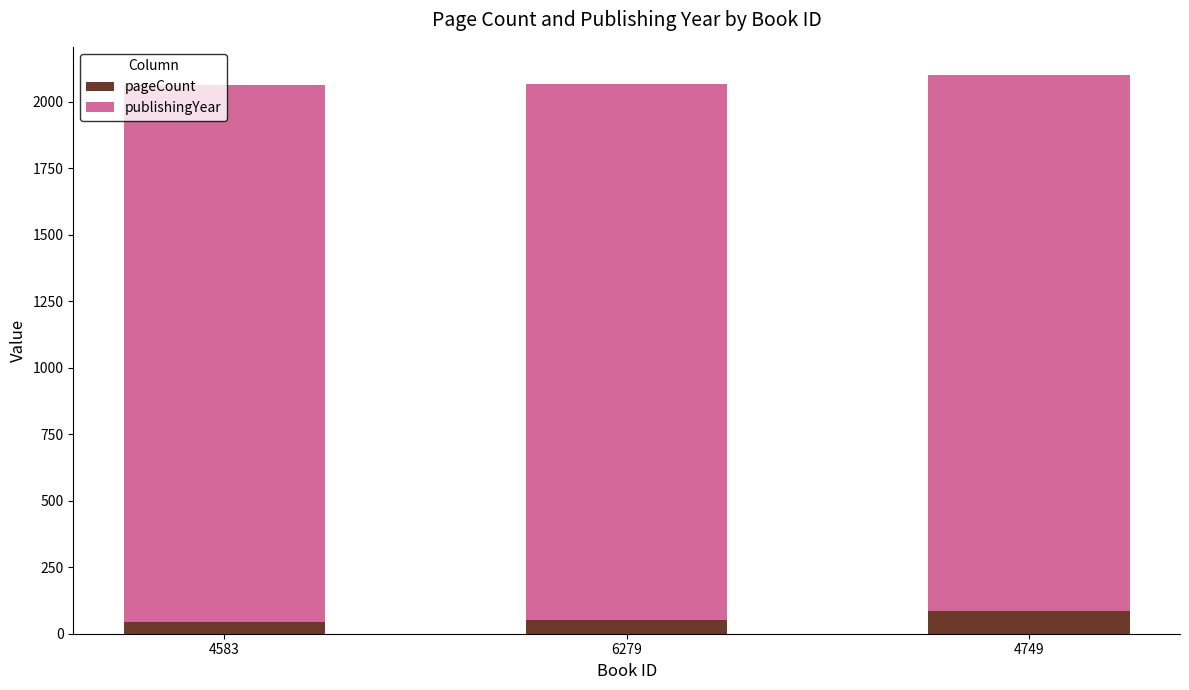

What is the average value of the pageCount series?

60